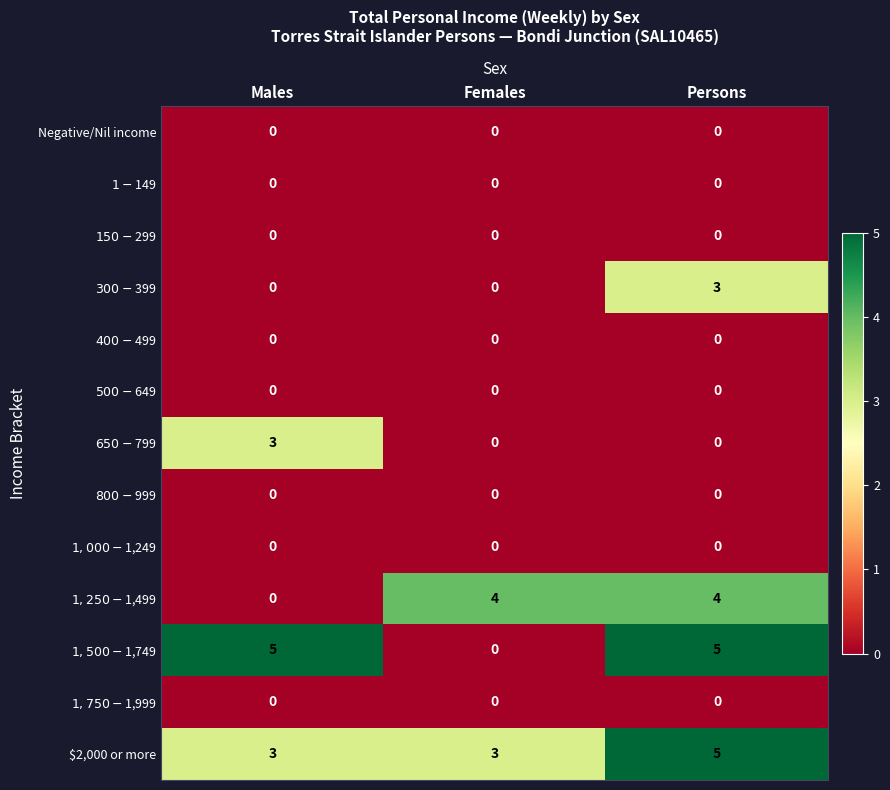

At how many categories does at least one series exceed 3?

3